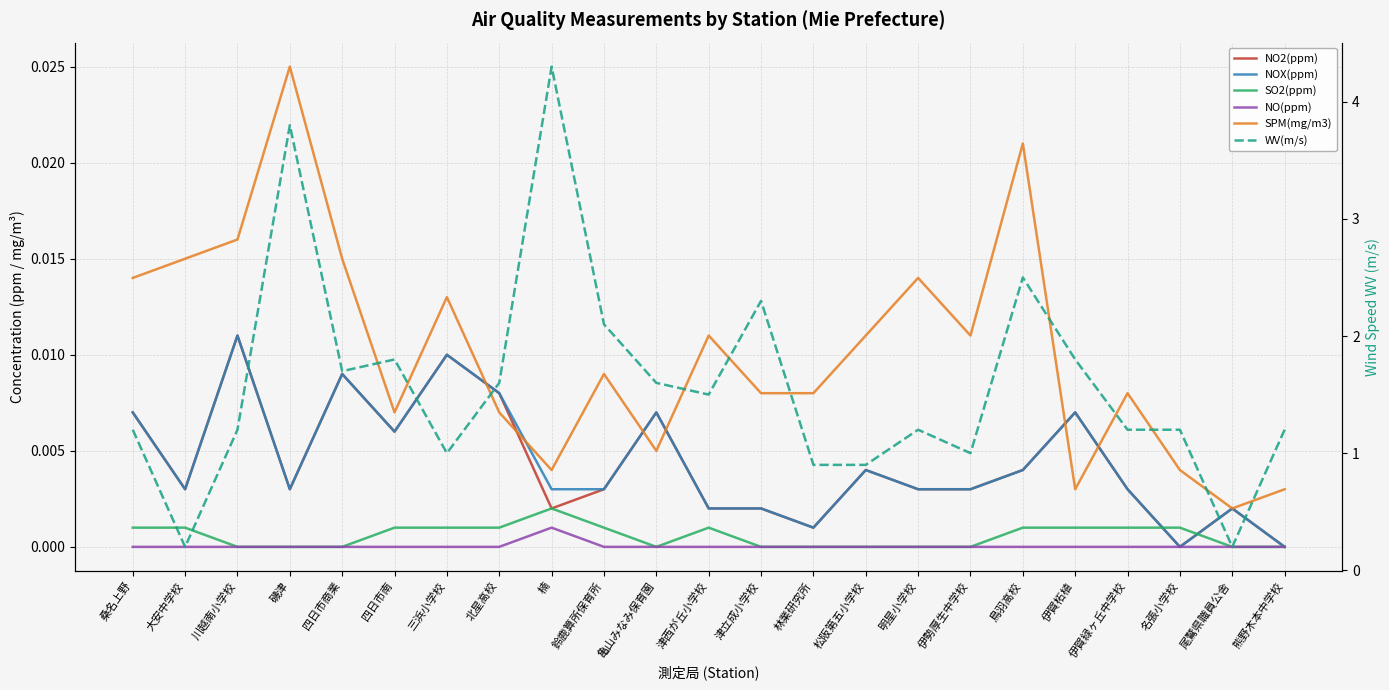

Where is SO2(ppm) nearest to the value 0?

川越南小学校